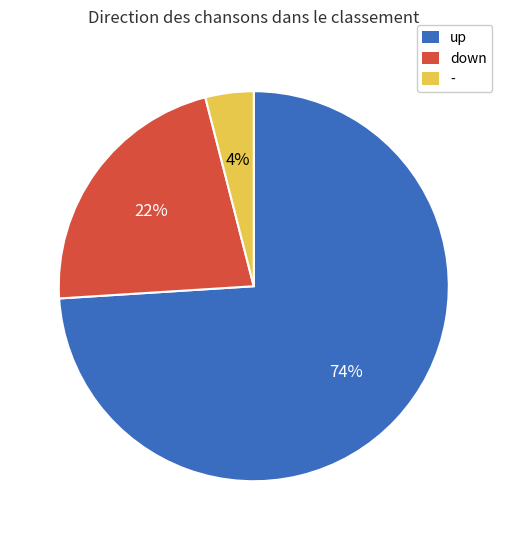

Approximately how many times larger is the value at down compared to -?

5.5